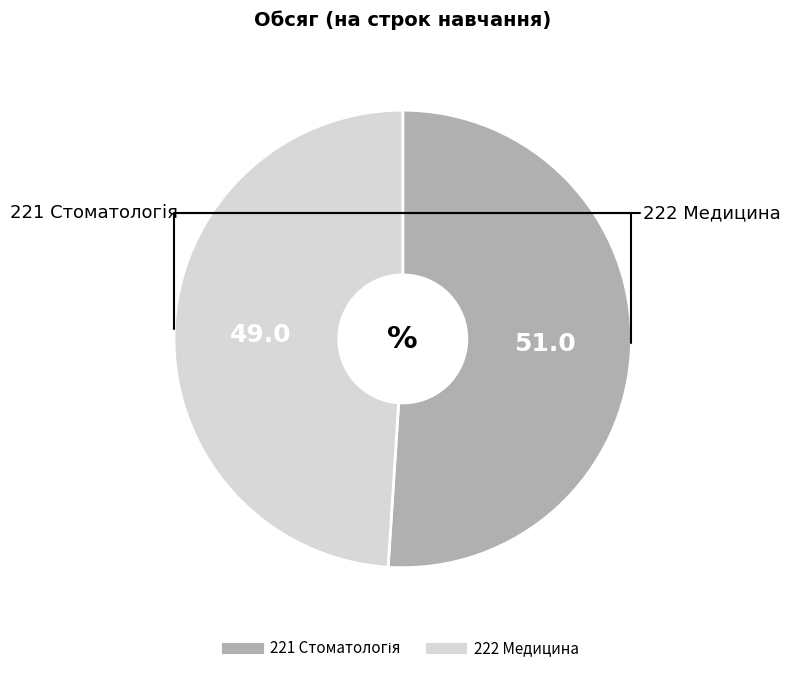

Does 222 Медицина account for over 50% of the chart?

No